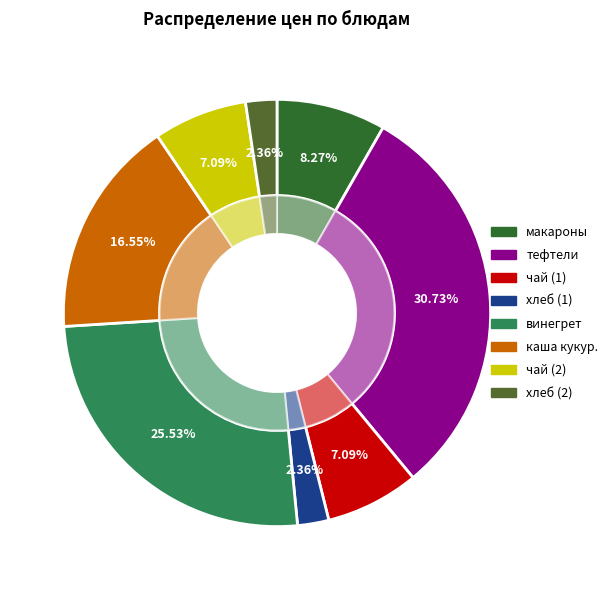

What is the largest slice in the pie chart?

тефтели